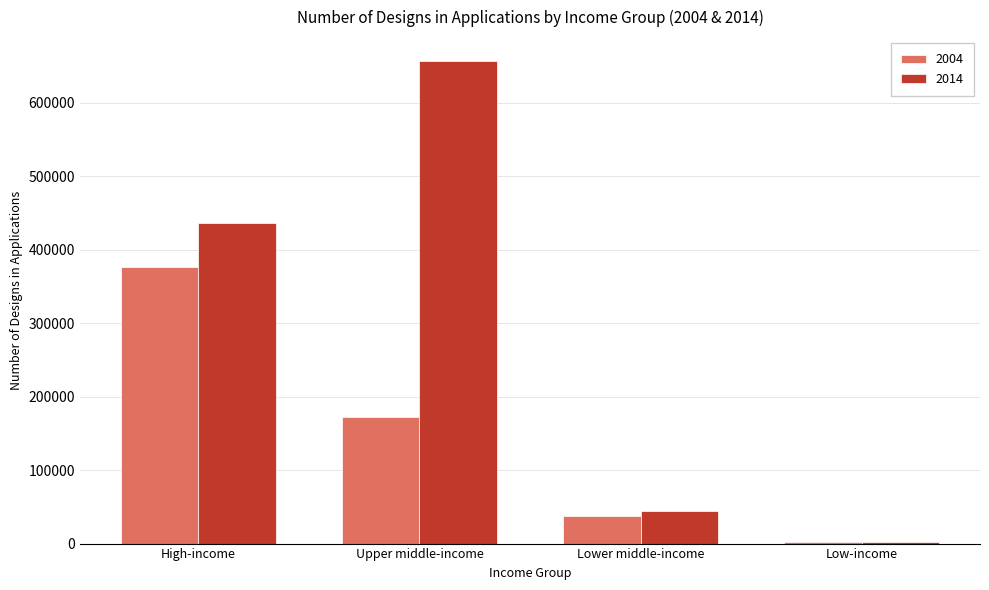

At which category is the sum across all series the highest?

Upper middle-income